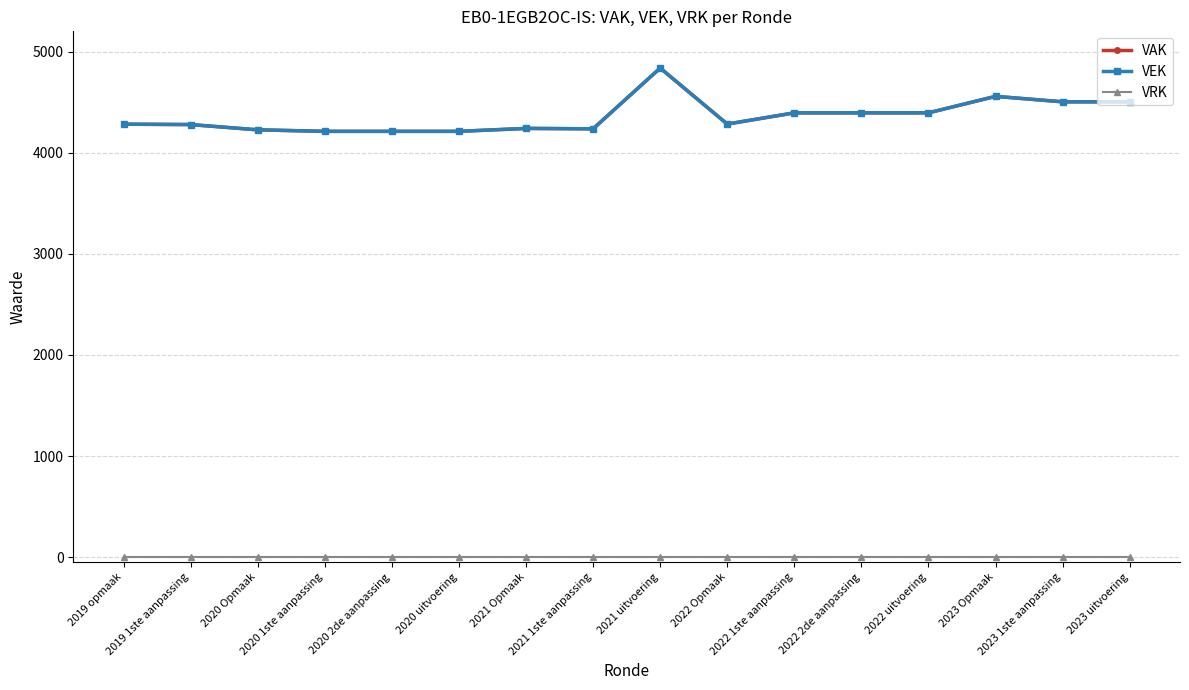

Which category has the lowest value across all series?

2019 opmaak